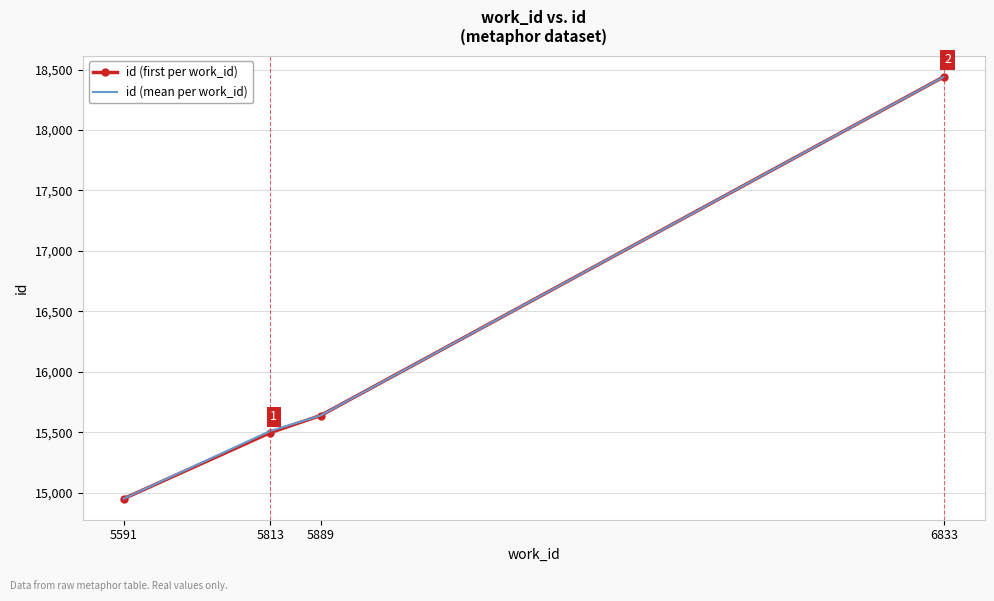

What is the sum of all id (first per work_id) values?

64533.0